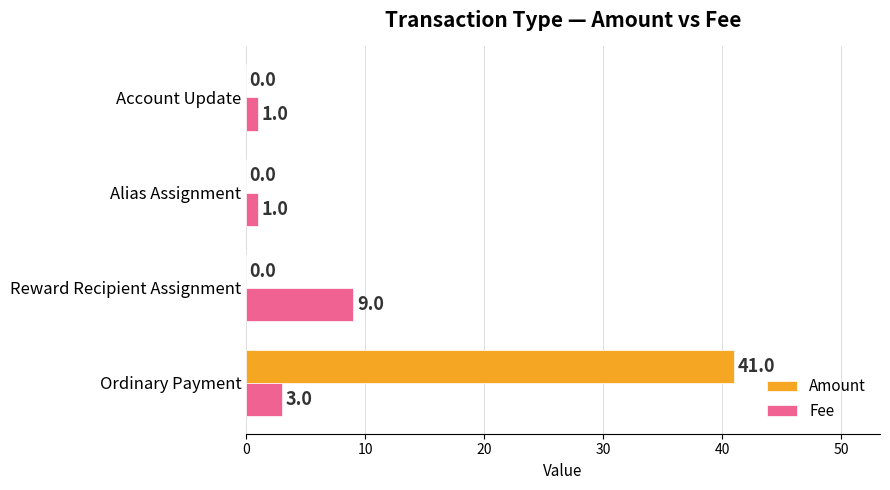

Which label corresponds to the largest value in the chart?

Ordinary Payment